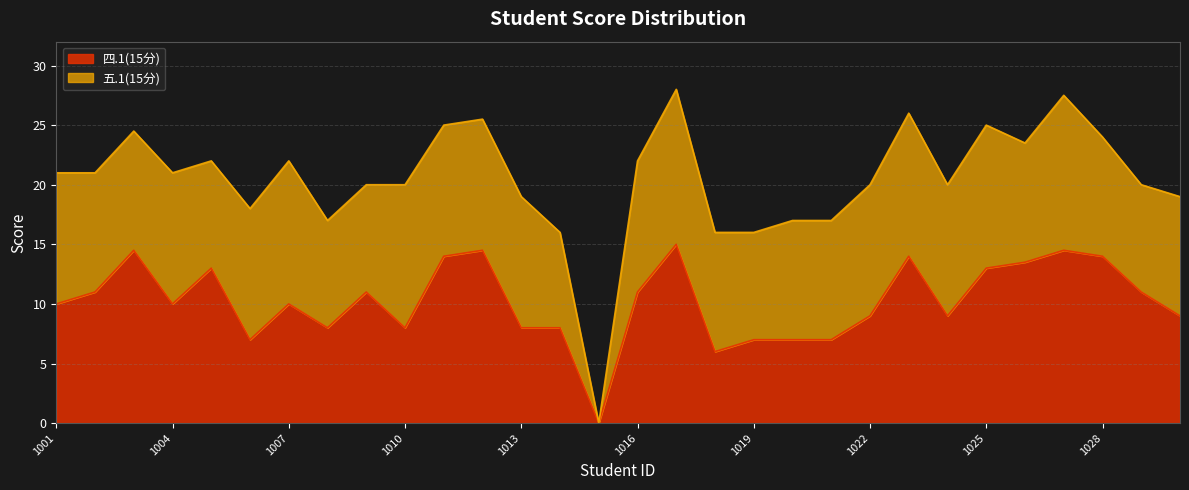

What is the sum of all values?

307.0